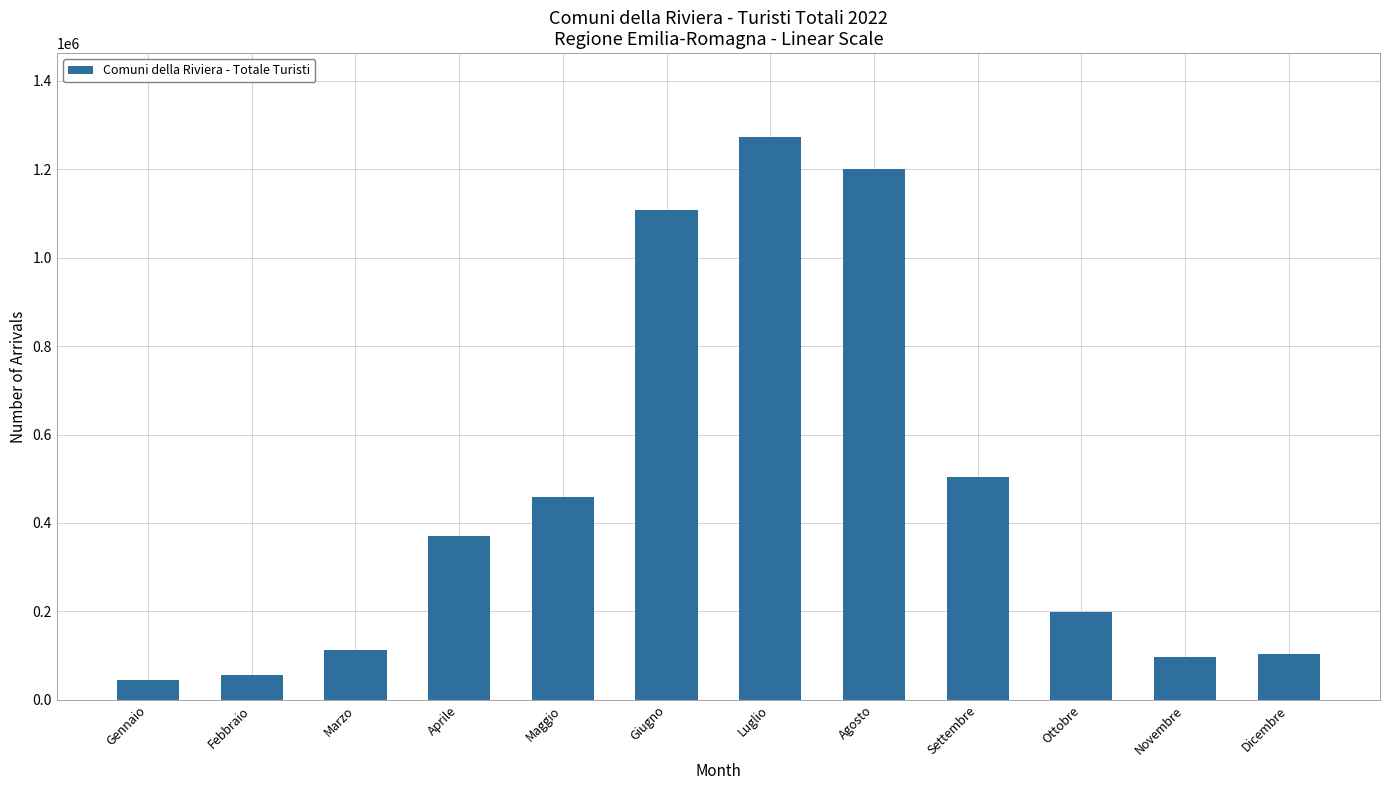

At which category does the chart reach its peak across all series?

Luglio